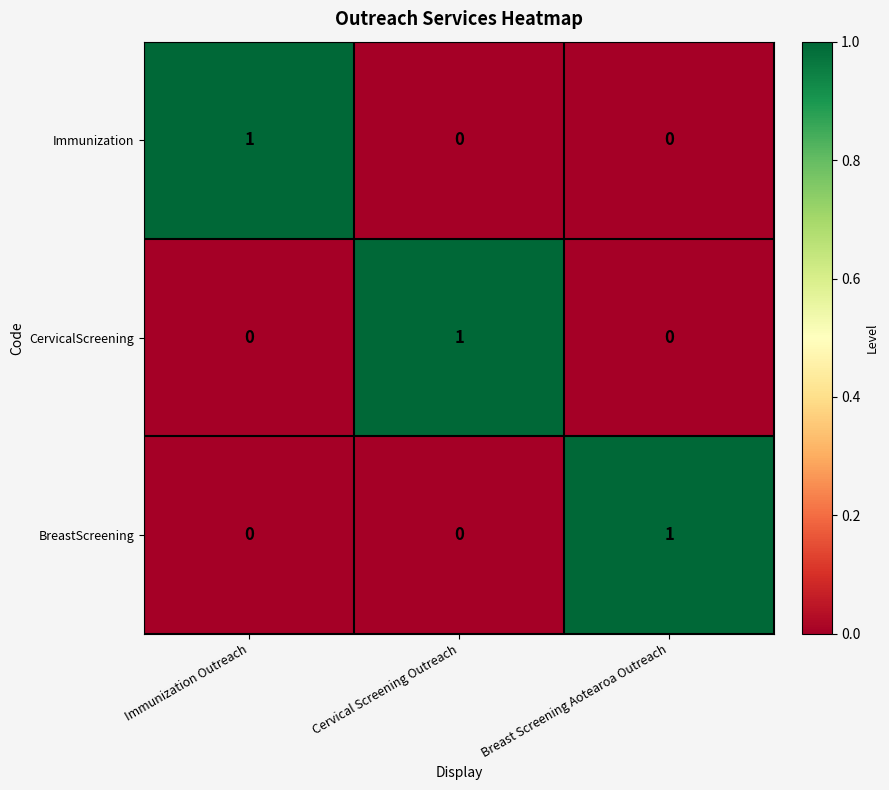

Count the Immunization values in the range 0 to 1.

3